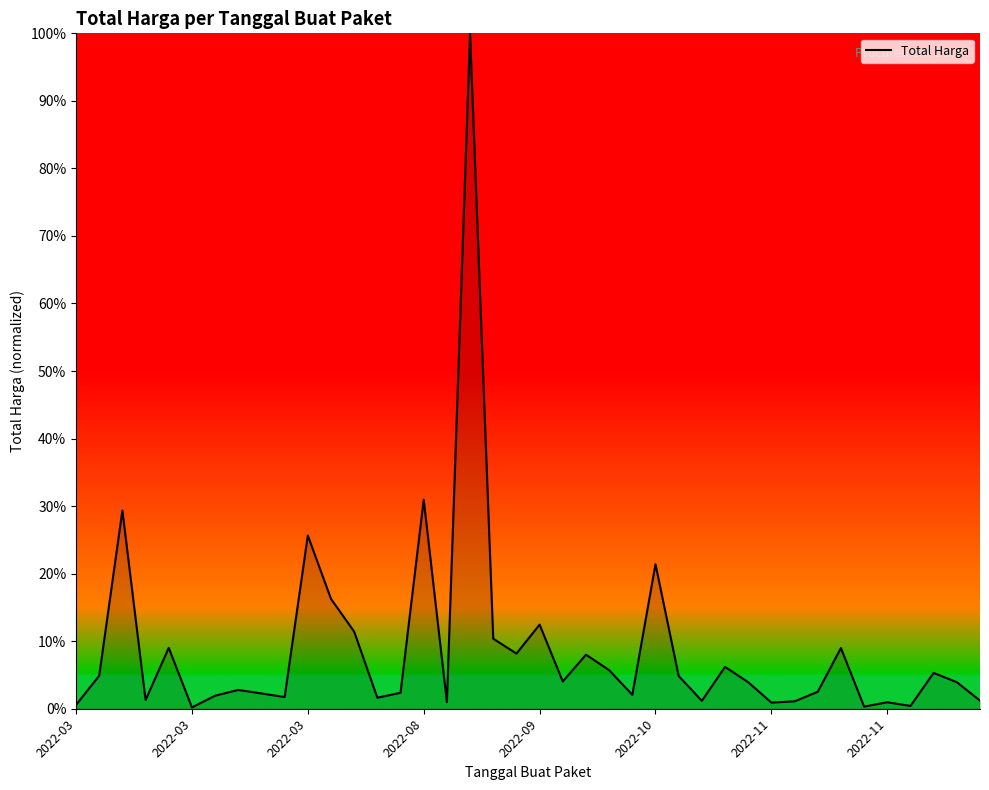

What is the difference between the maximum and minimum values?

99.8